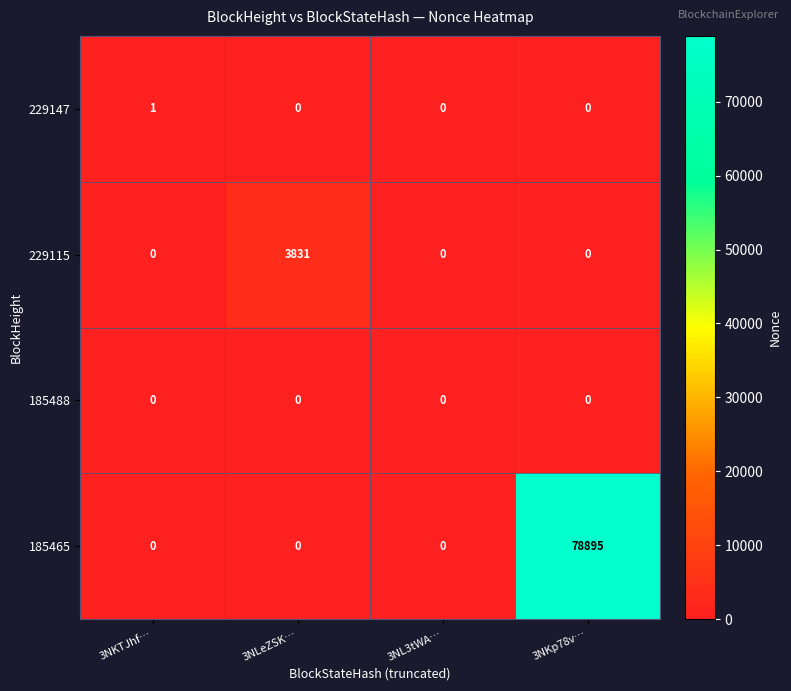

Which series has the largest range (max minus min)?

185465